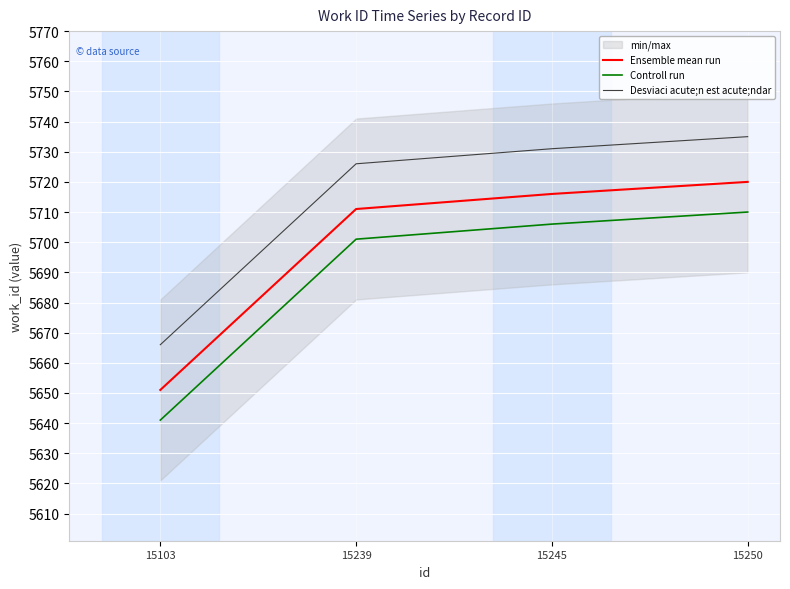

What is the maximum value for Controll run?

5710